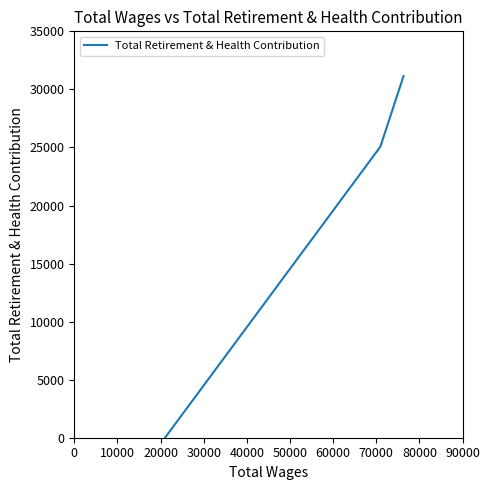

How many series are shown in this chart?

1